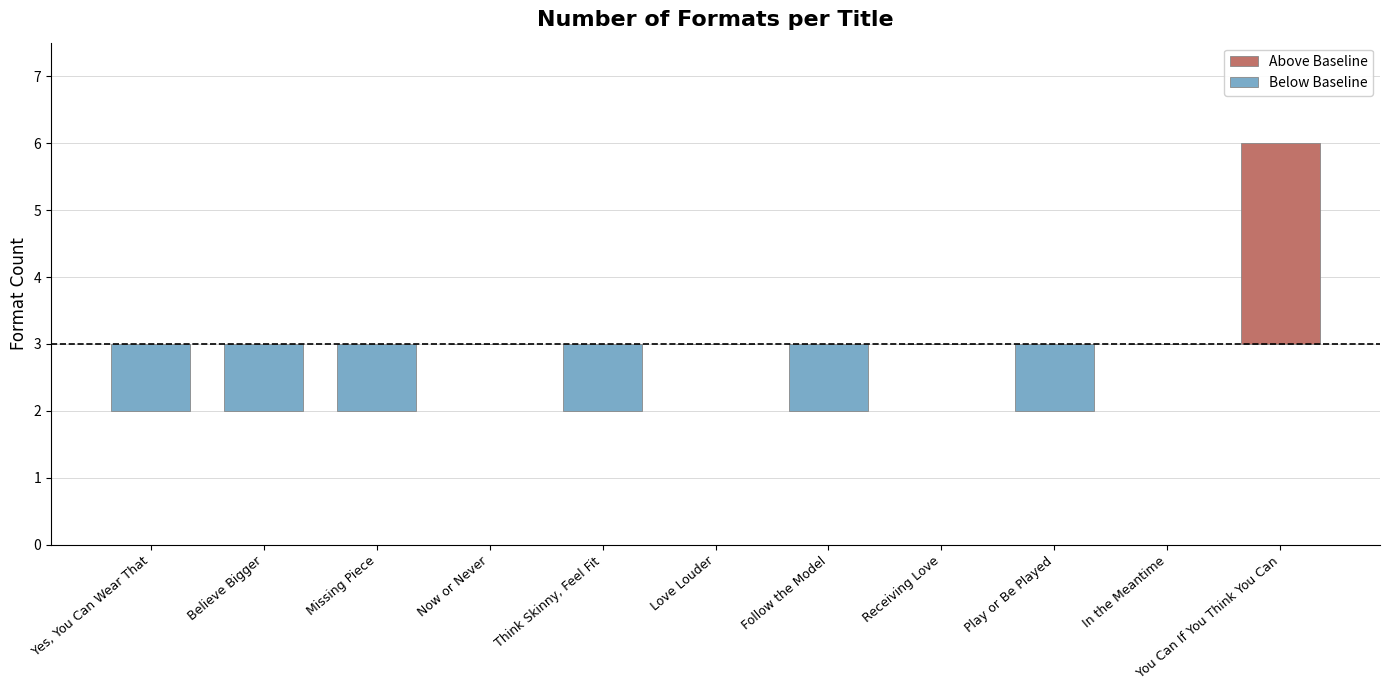

What is the value of the 5th bar from the left?

2